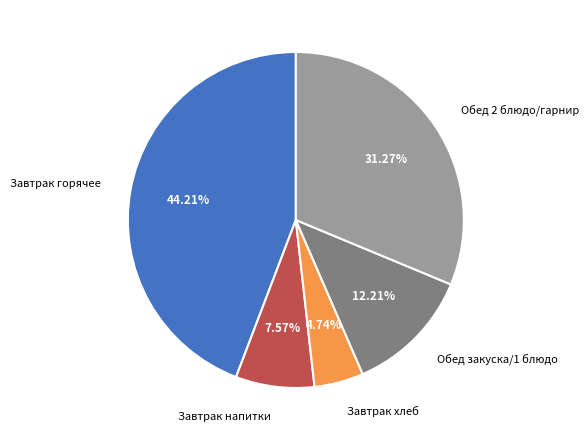

Count the number of slices in the pie.

5